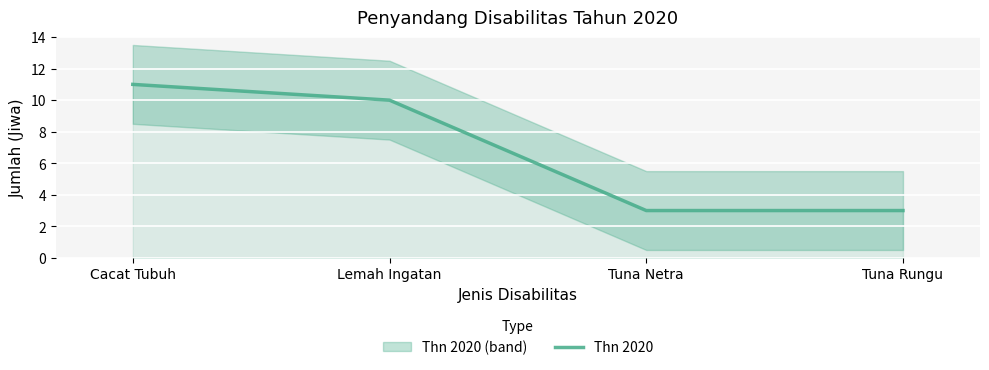

What is the maximum value shown in the chart?

11